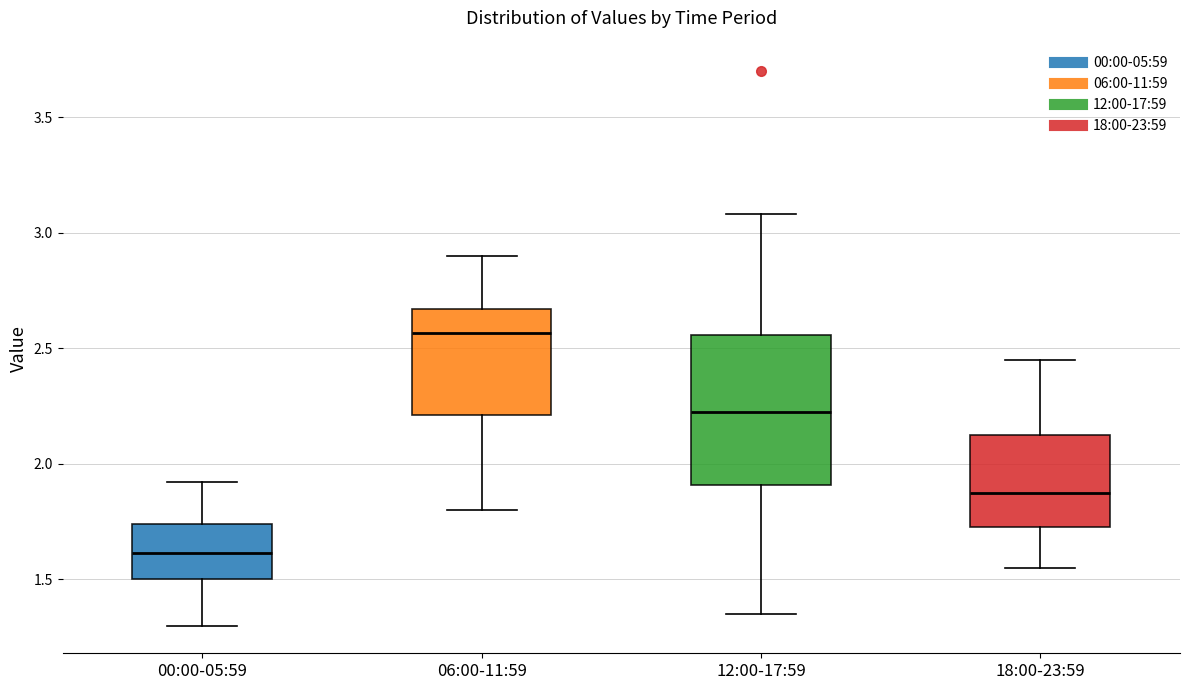

Where is the lower edge of the box for 00:00-05:59 on the y-axis? The values are not printed on the chart, so give them approximately, as read against the axis.

1.50